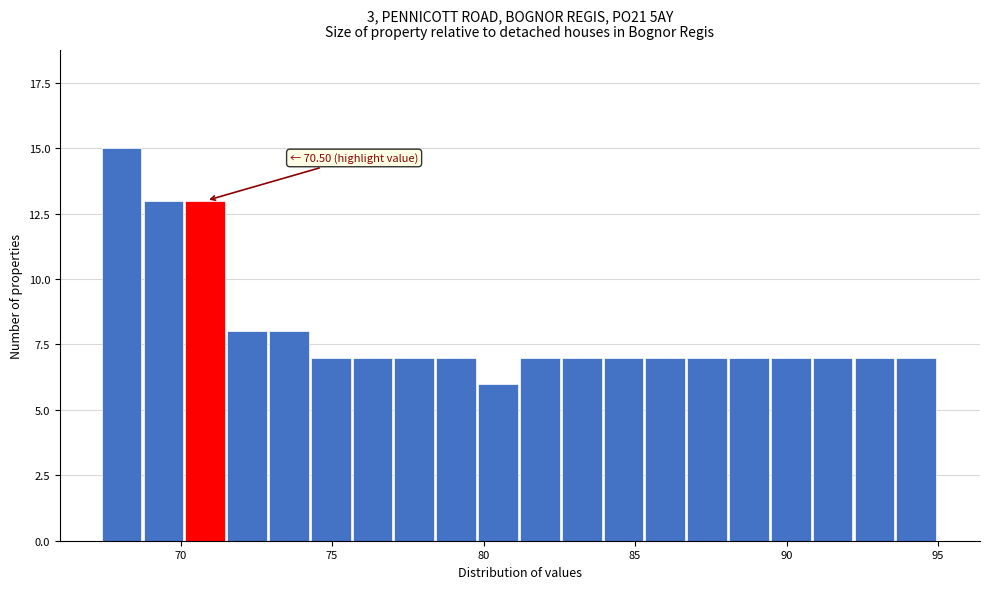

Around what value on the x-axis is the tallest bar? Give the approximate position of its centre, as read against the axis.

68.0